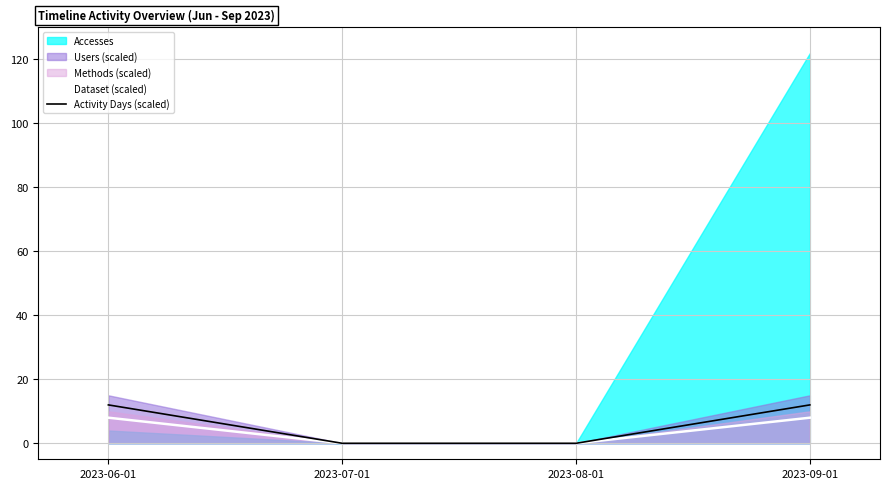

At how many categories does at least one series exceed 1?

2